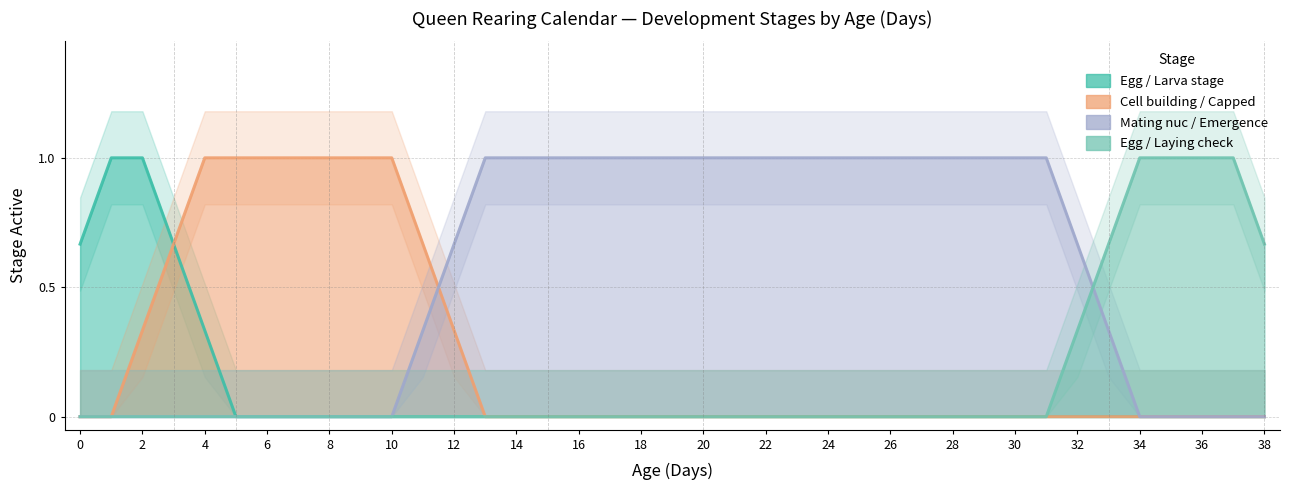

How many lines are shown in the chart?

4